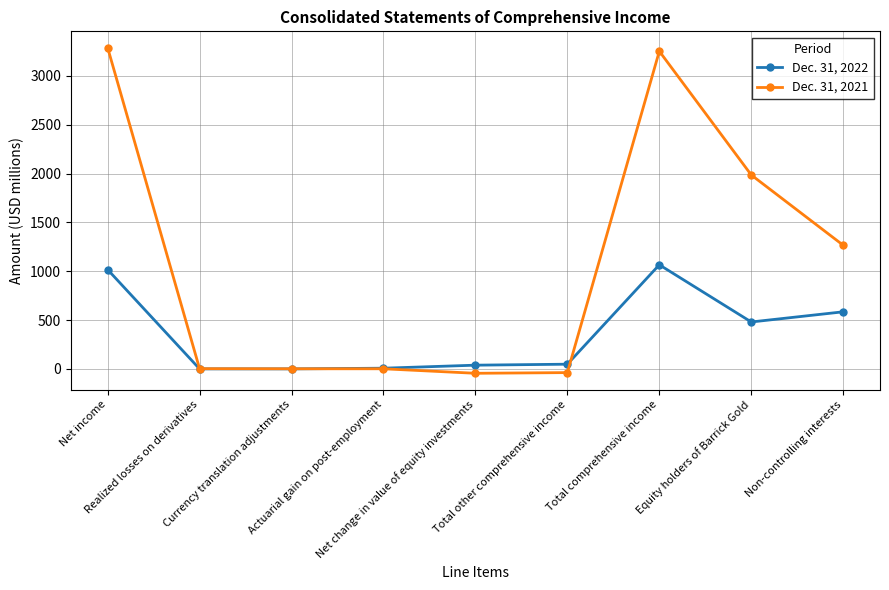

What is the total value across all series at Total other comprehensive income?

12